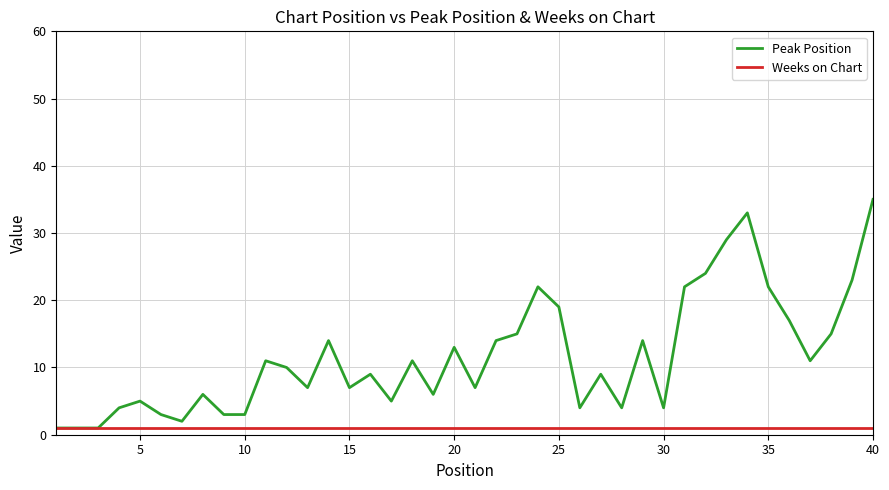

List the series in order of their overall mean, highest first.

Peak Position, Weeks on Chart